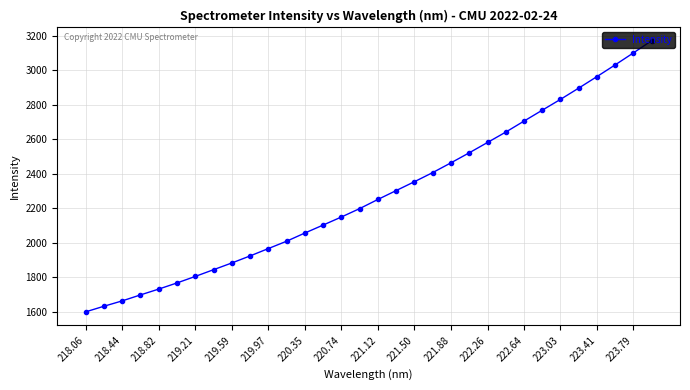

How many lines are shown in the chart?

1